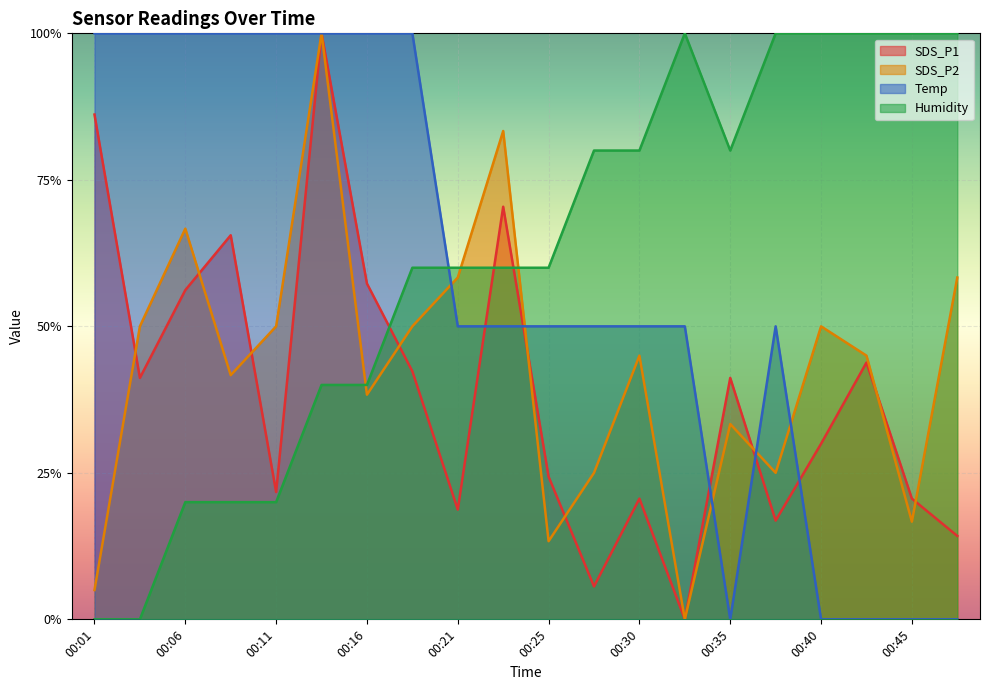

What is the difference between the maximum and second lowest values in the Humidity series?

1.0